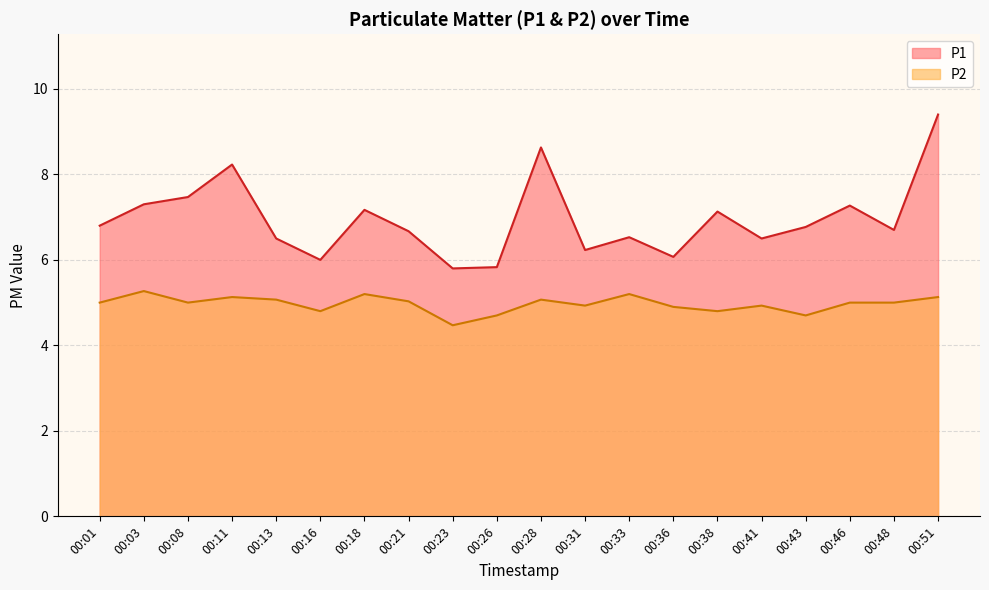

Which series has the largest total across all categories?

P1